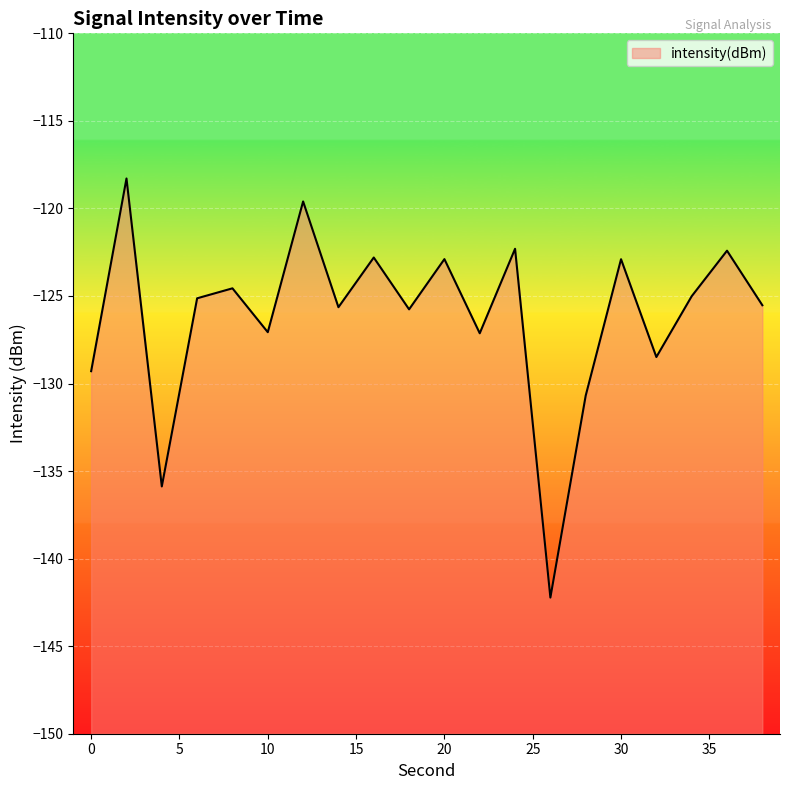

At which label is the value closest to -130?

28